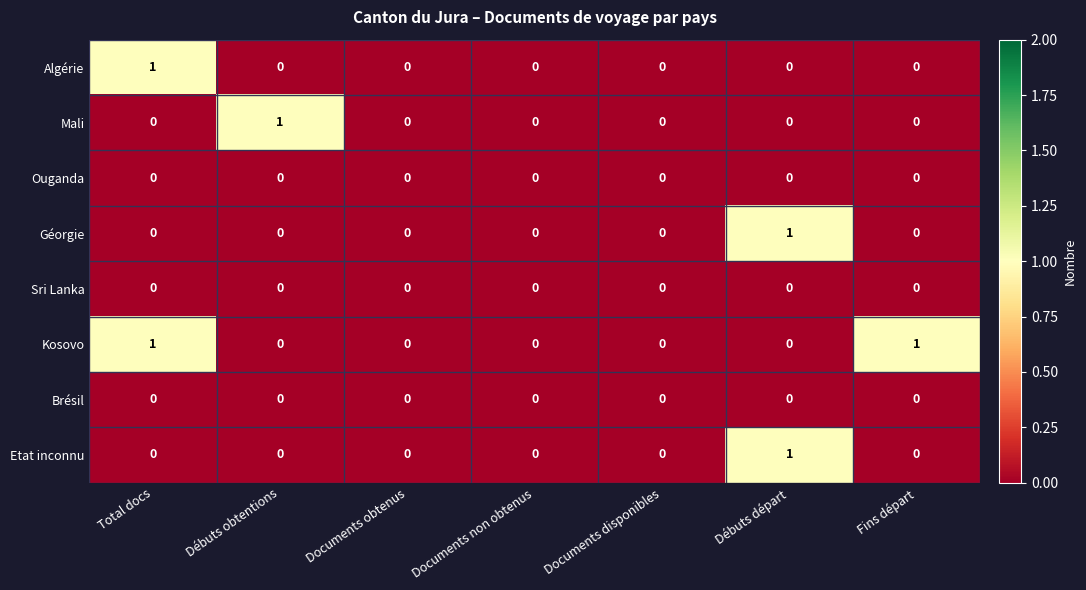

How many data points does each series have?

7